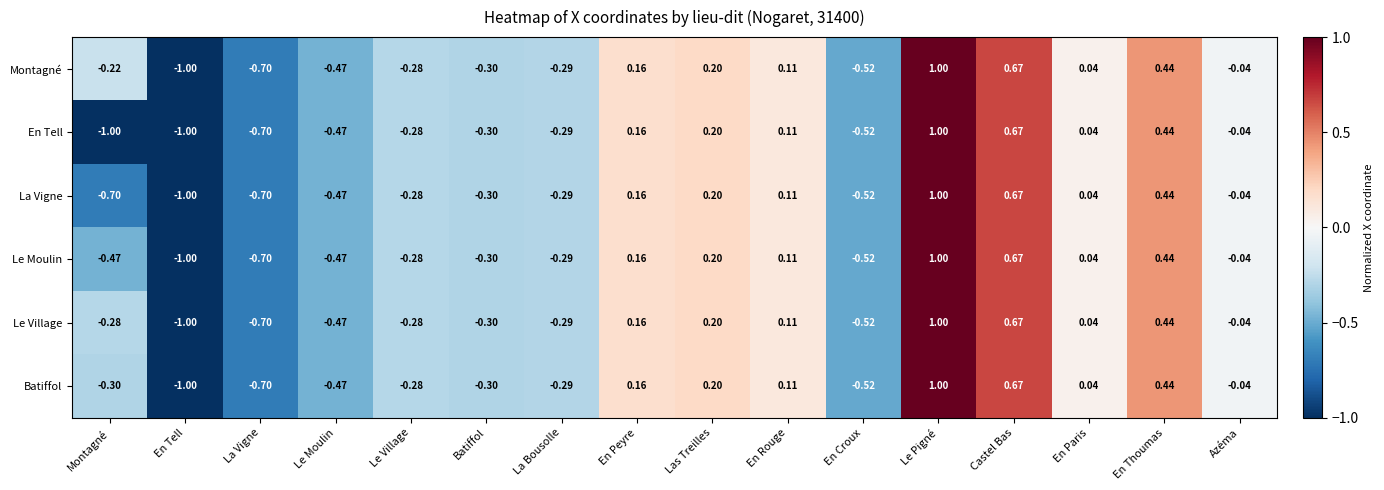

Where does the Le Village series first go above 0?

En Peyre